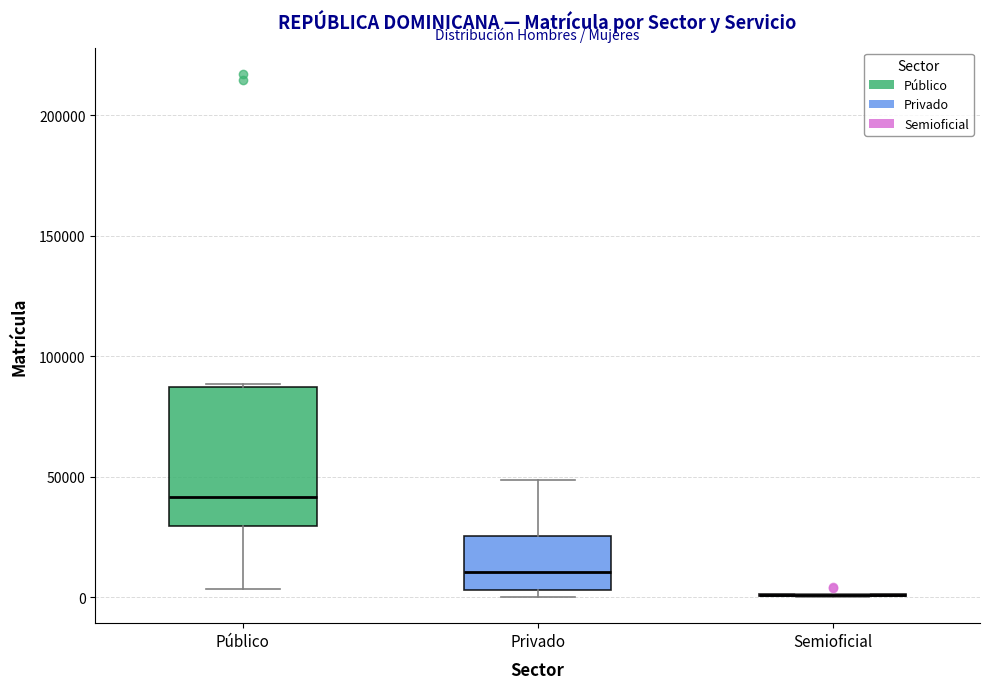

Which box is the tallest, from its lower edge to its upper edge?

Público